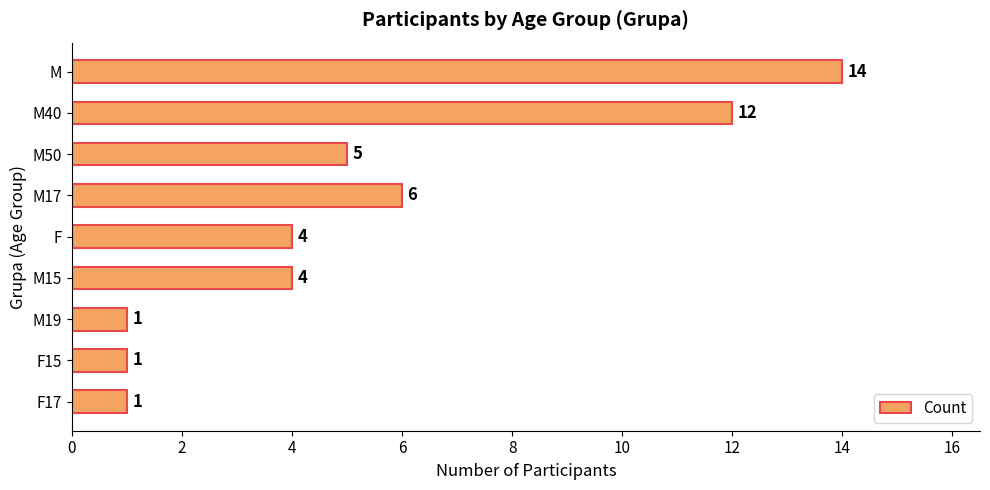

True or false: the data shows 7 at M40.

False